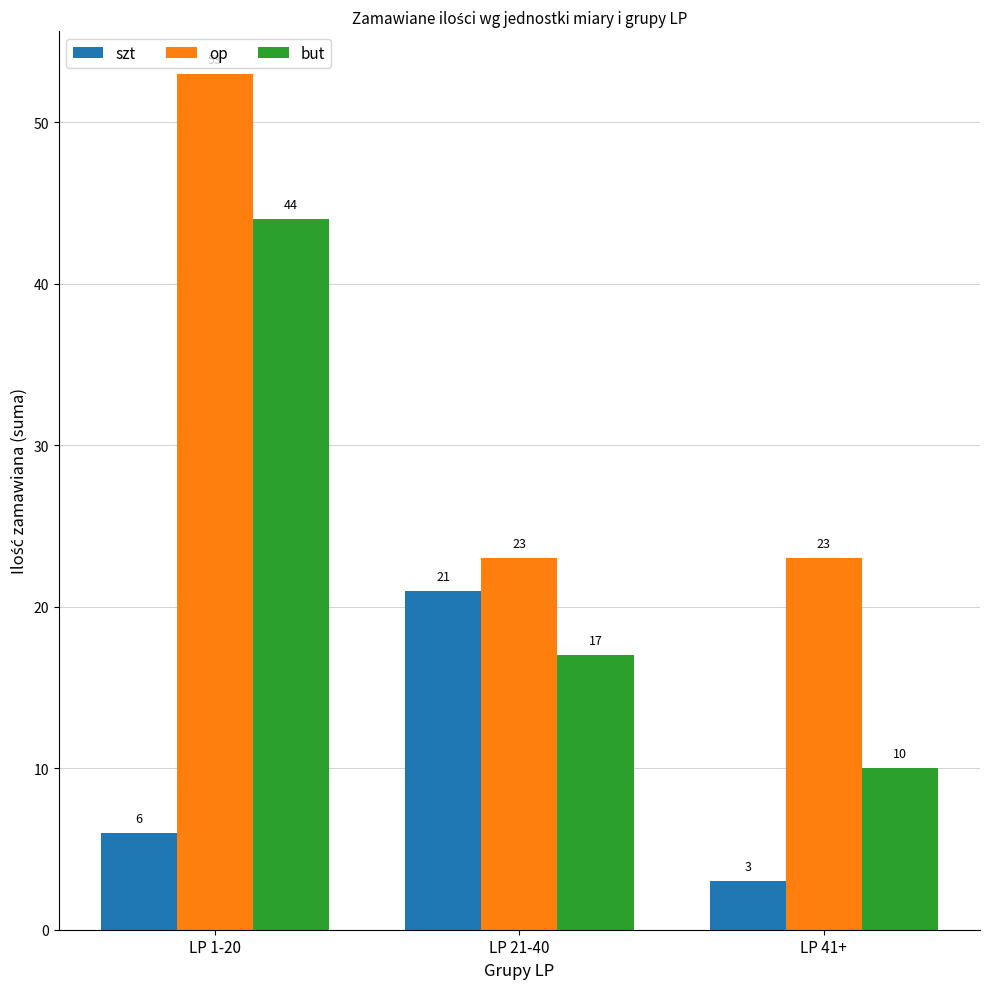

List the series in order of their peak value, highest first.

op, but, szt